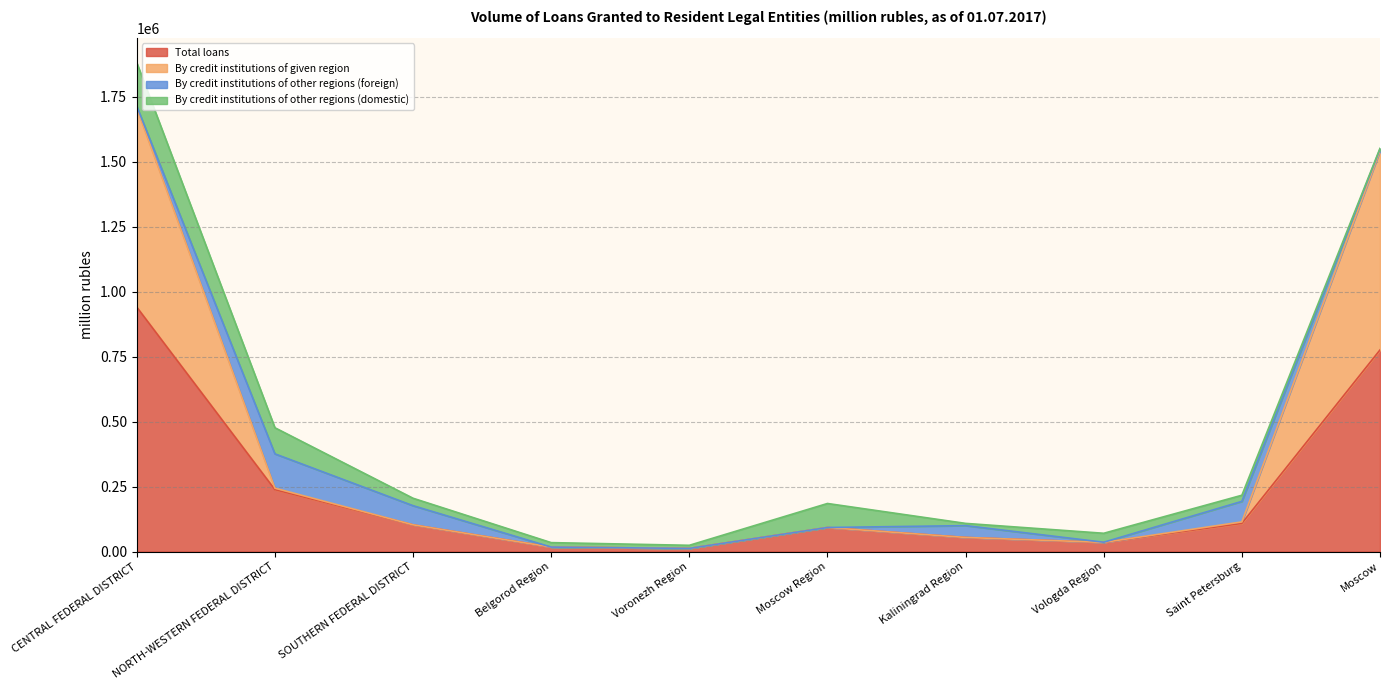

The value of Total loans at SOUTHERN FEDERAL DISTRICT is 102533. True or false?

True